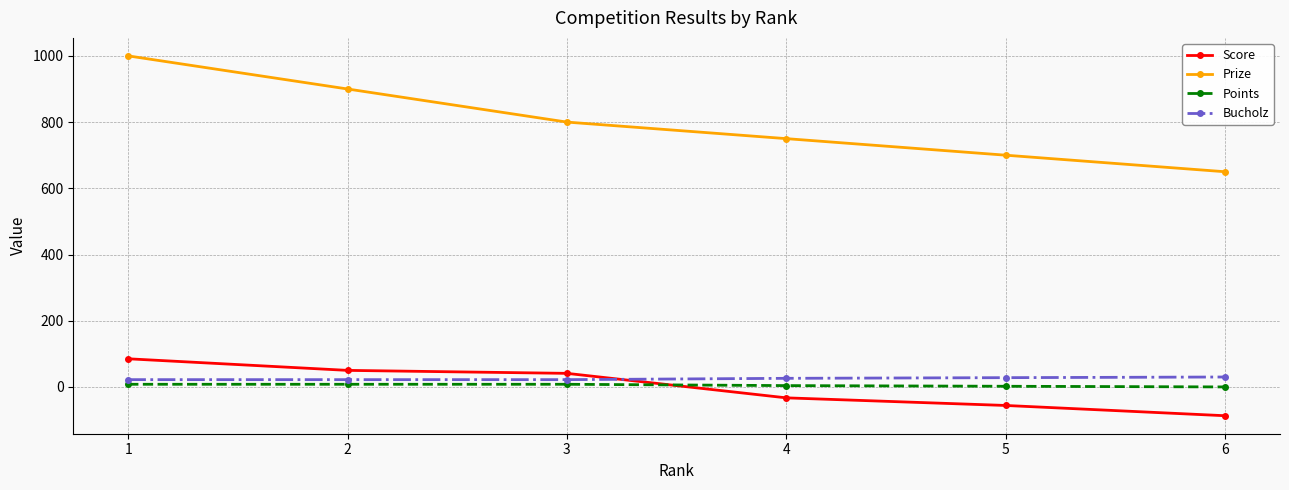

True or false: Bucholz and Score cross at least once.

True